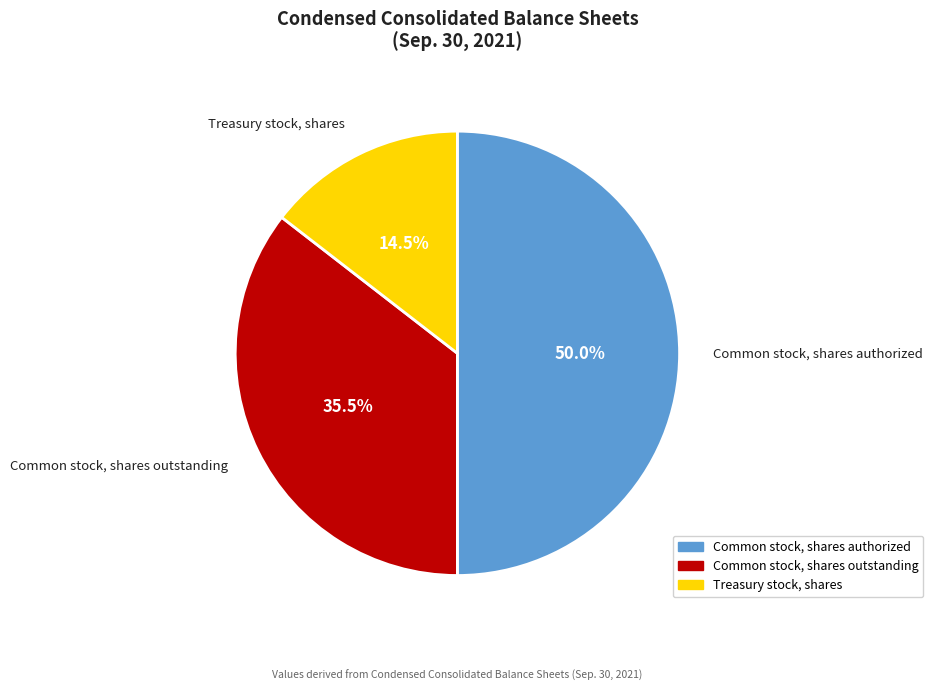

Approximately how many times larger is the value at Common stock, shares outstanding compared to Treasury stock, shares?

2.4